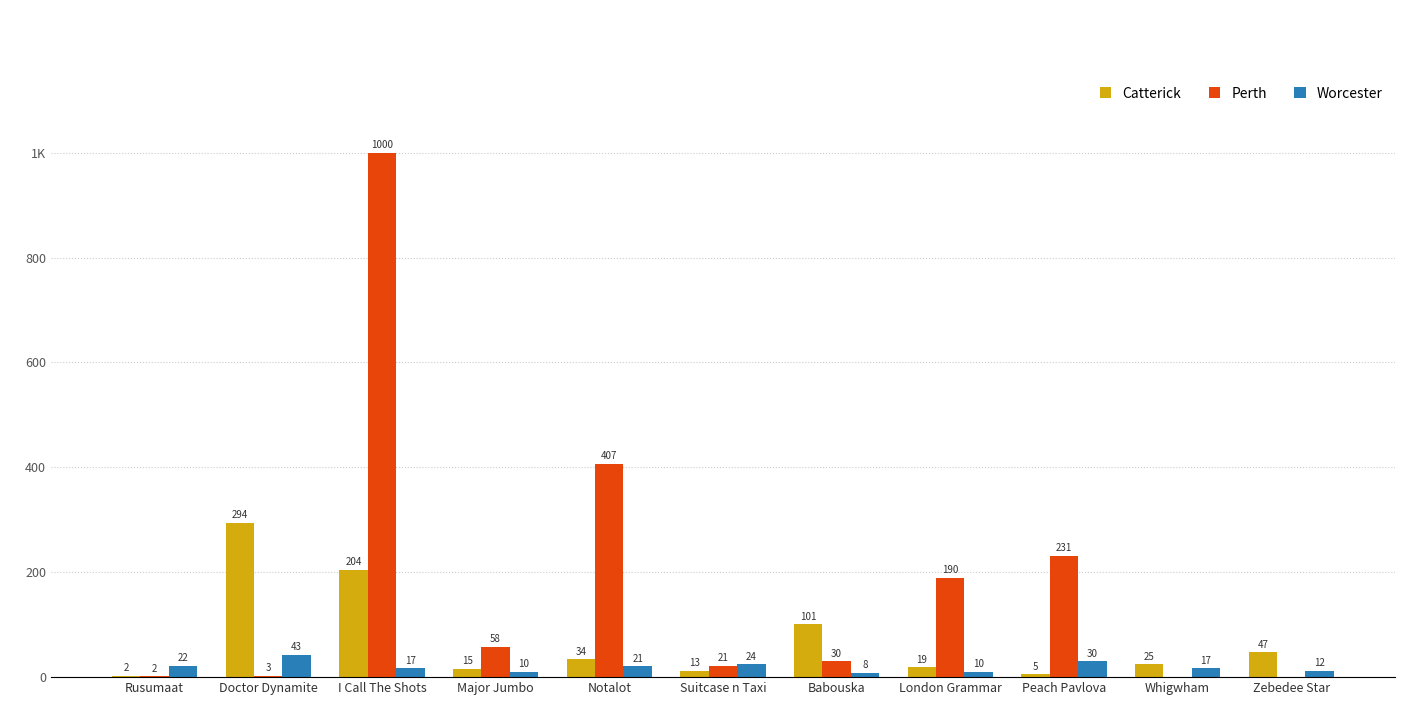

Which series has the widest spread of values?

Perth